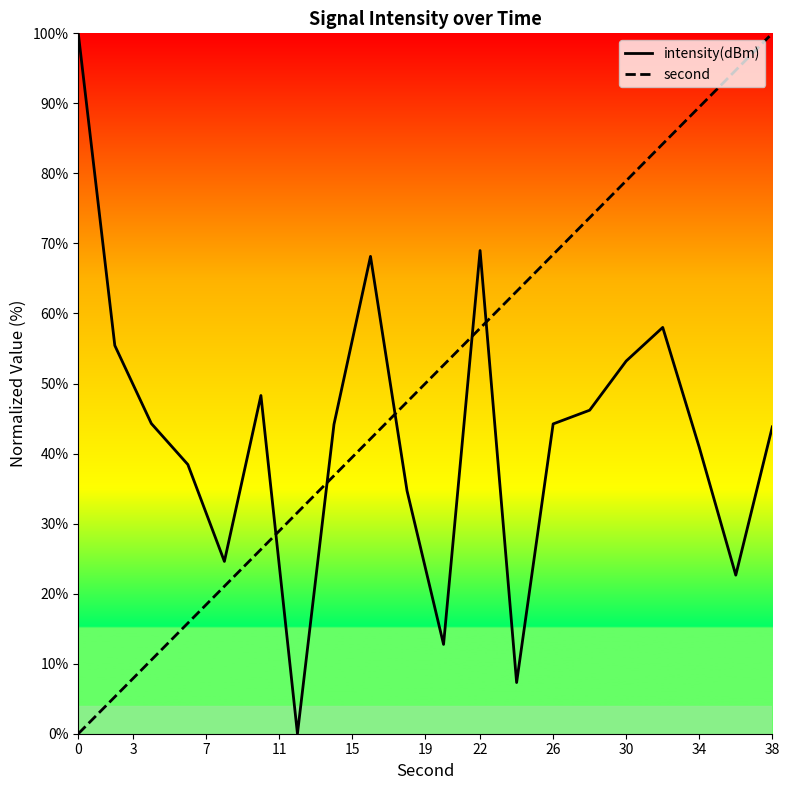

What is the greatest value displayed?

100.0